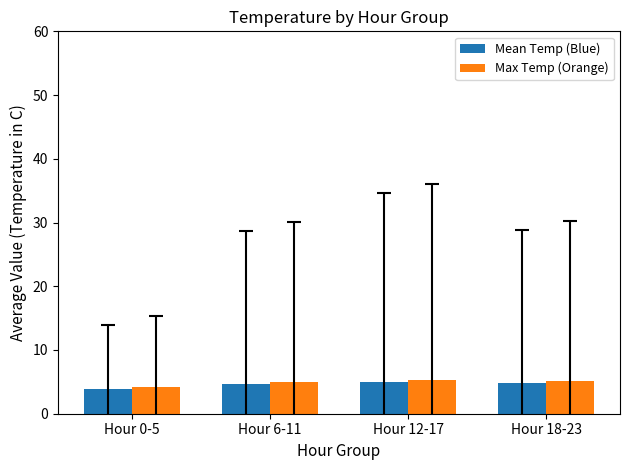

What are all the series names shown in the legend?

Mean Temp (Blue), Max Temp (Orange)